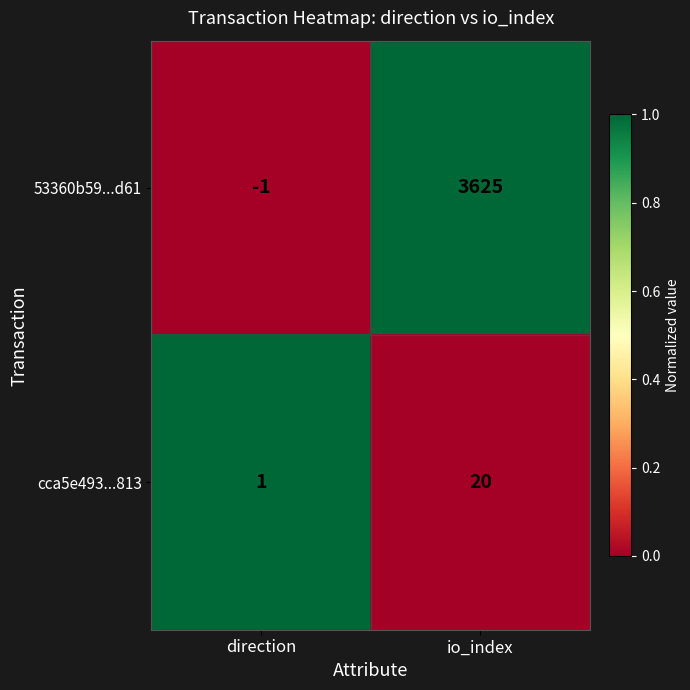

The cca5e493...813 series shows 28 at io_index. True or false?

False